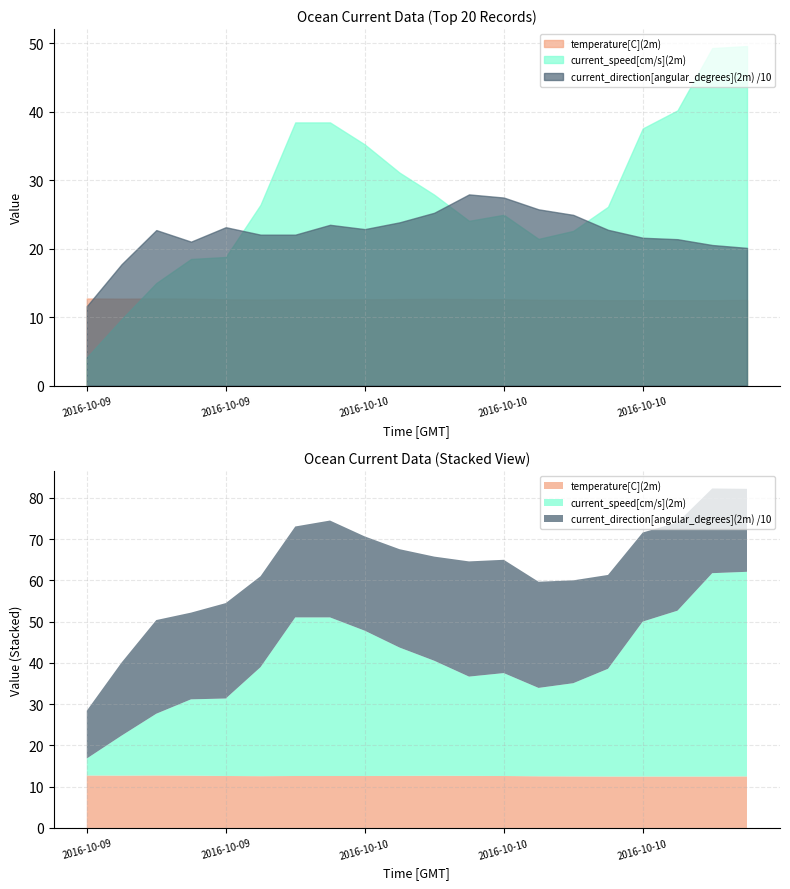

What is the spread (max minus min) of values at 2016-10-10 06:00?

266.5